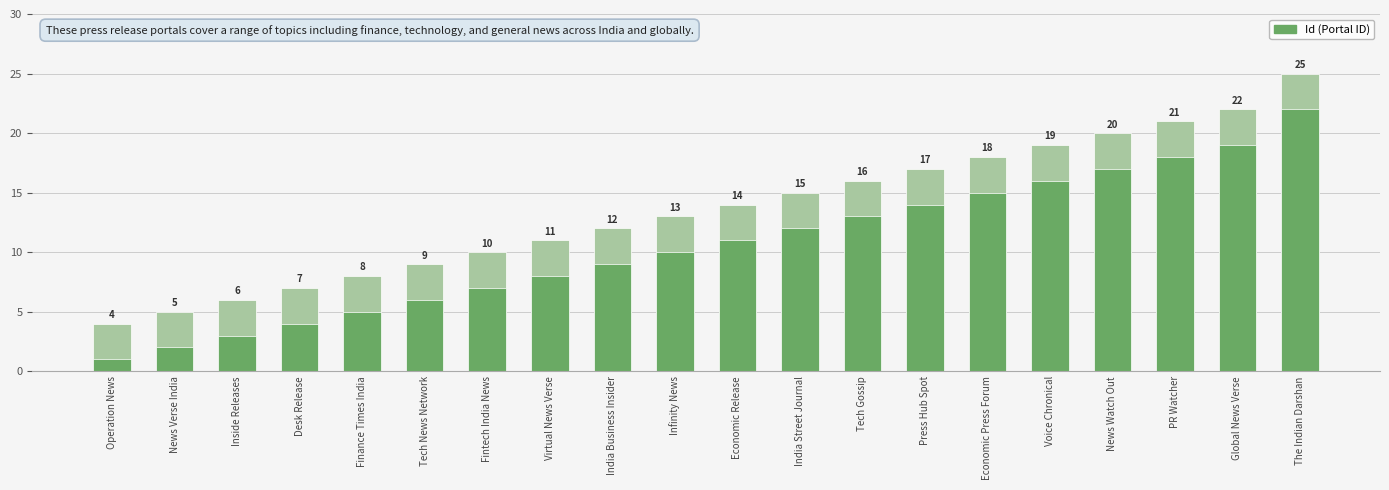

Where does the data first go above 14?

India Street Journal